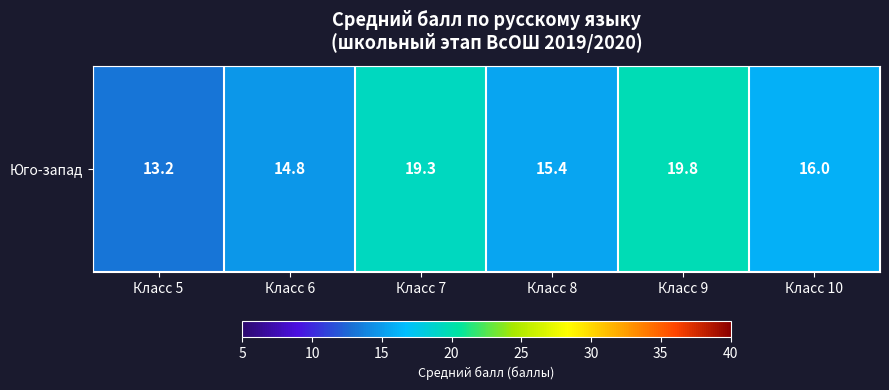

At which label is the value closest to 16?

Класс 10